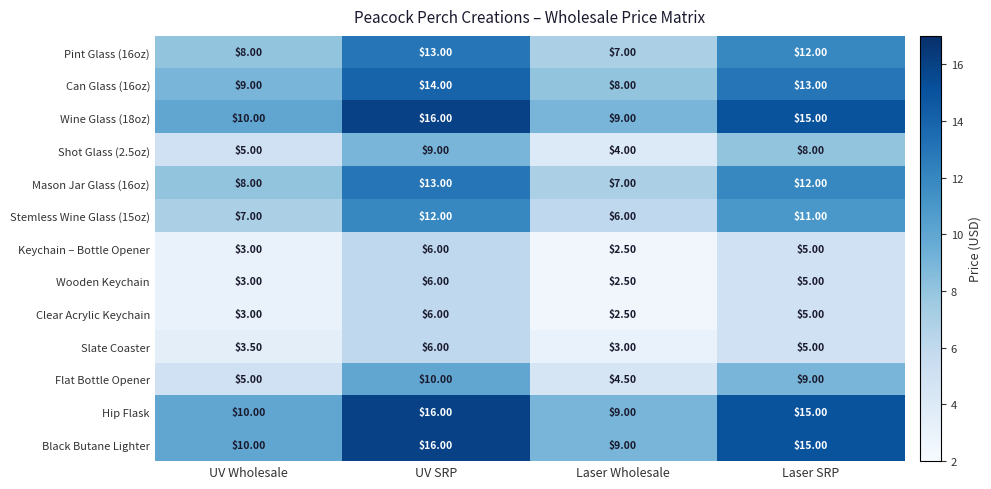

At which category is the sum across all series the highest?

UV SRP